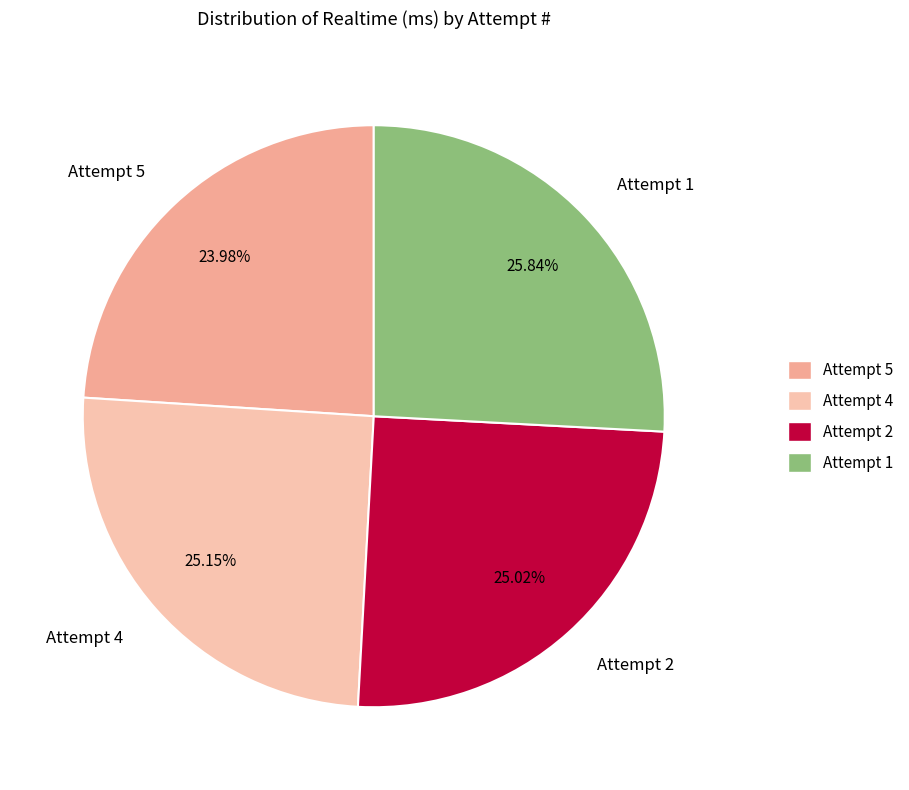

To the nearest percent, what portion does Attempt 1 represent?

26%